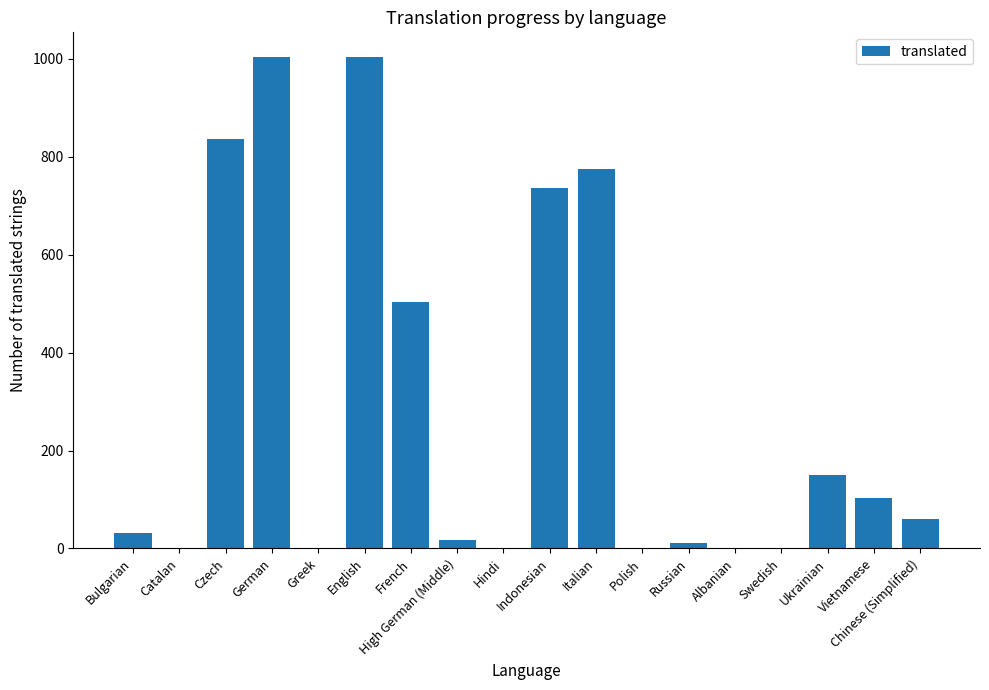

True or false: the data shows 0 at Swedish.

True